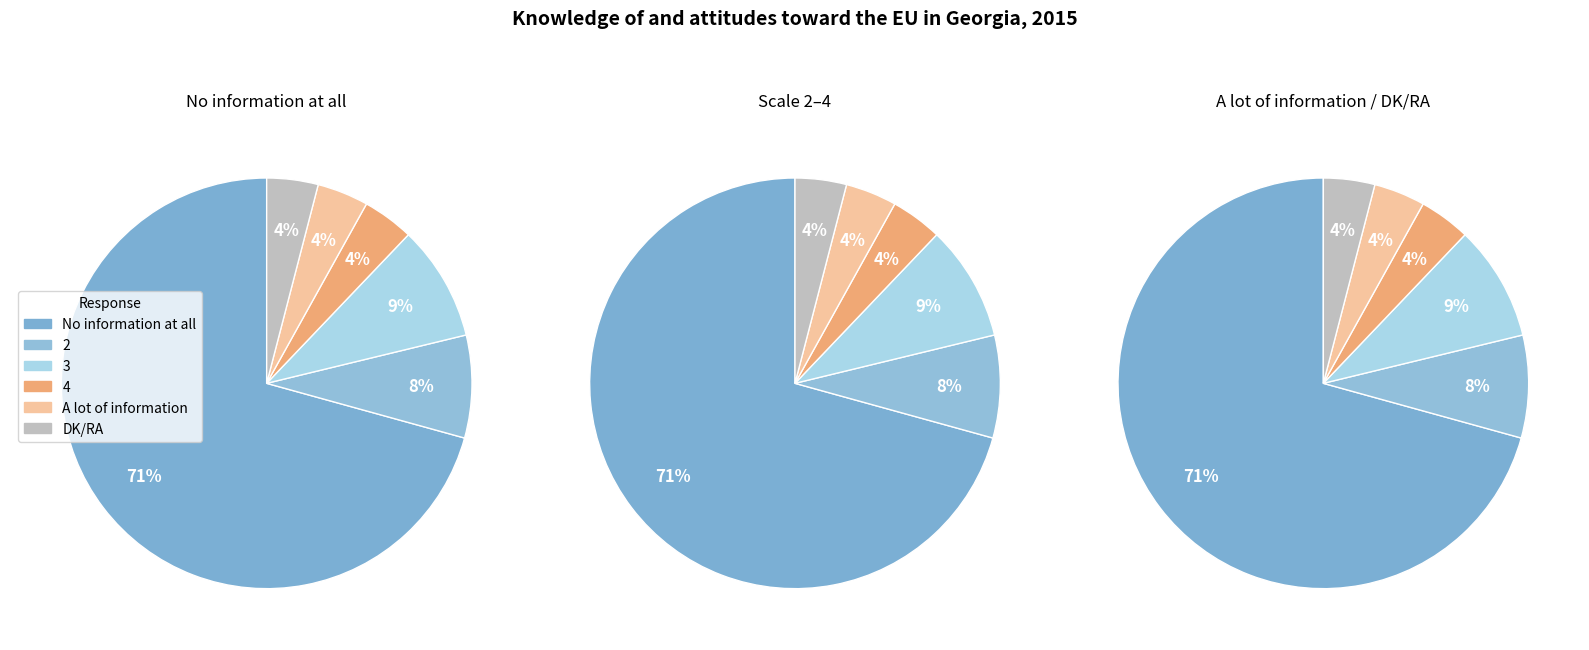

Which category accounts for the majority?

No information at all